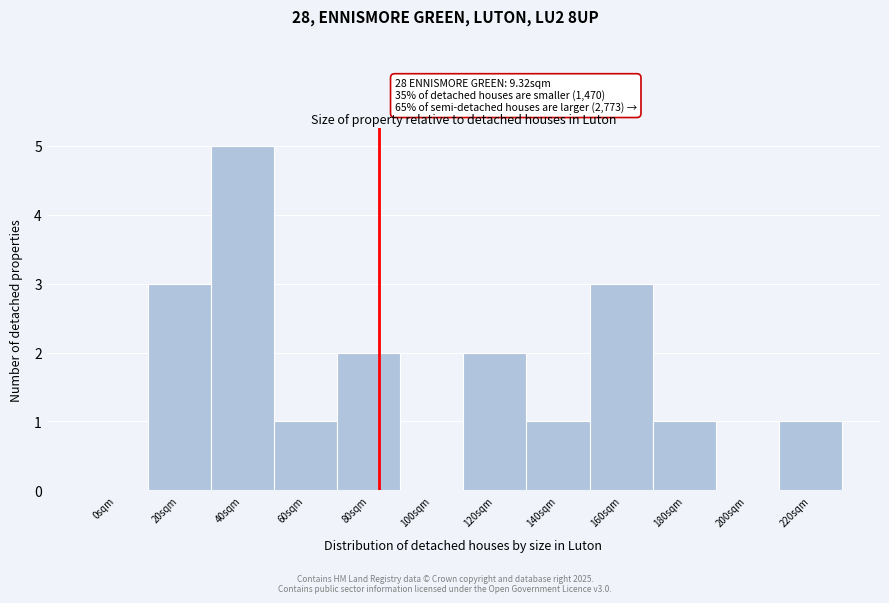

Reading left to right, list all the values displayed in this chart.

0sqm=0	20sqm=3	40sqm=5	60sqm=1	80sqm=2	100sqm=0	120sqm=2	140sqm=1	160sqm=3	180sqm=1	200sqm=0	220sqm=1